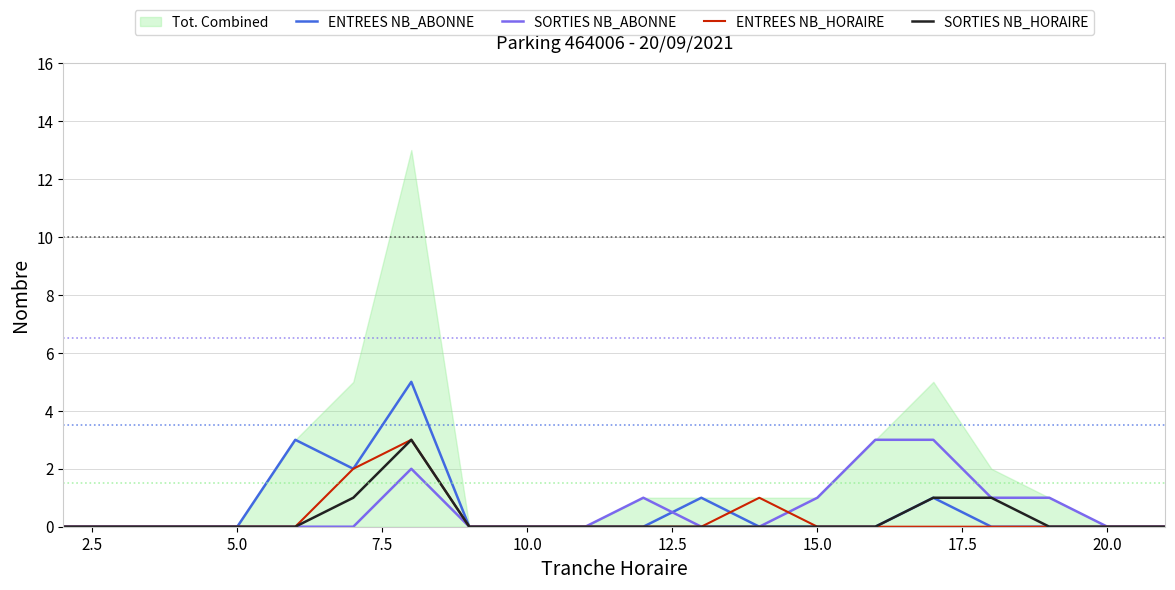

Is the value of SORTIES NB_HORAIRE at 12 greater than the value of ENTREES NB_ABONNE at 18?

No